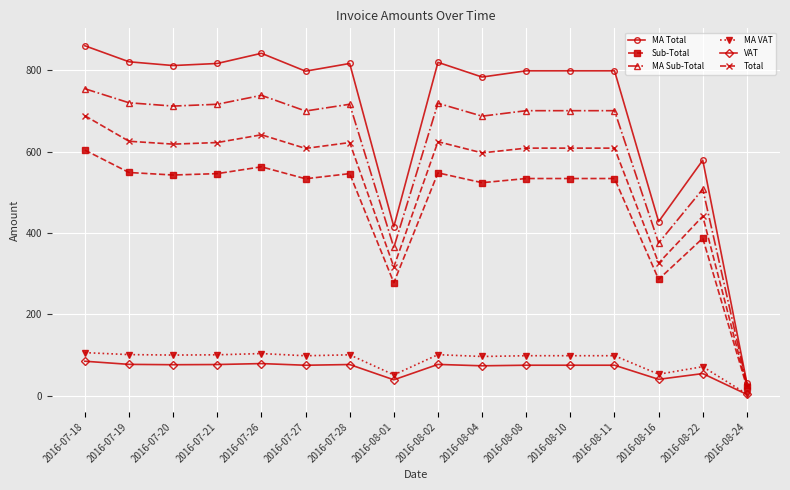

Which category has the lowest value across all series?

2016-08-24